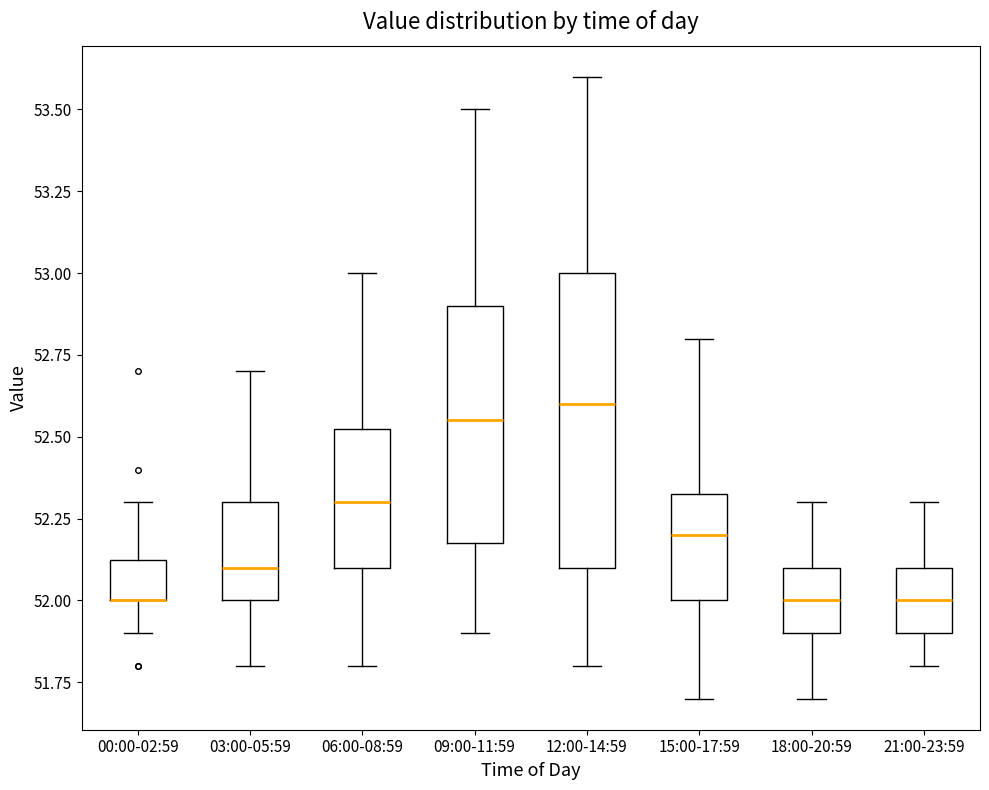

Where is the lower edge of the box for 15:00-17:59 on the y-axis? The values are not printed on the chart, so give them approximately, as read against the axis.

52.00